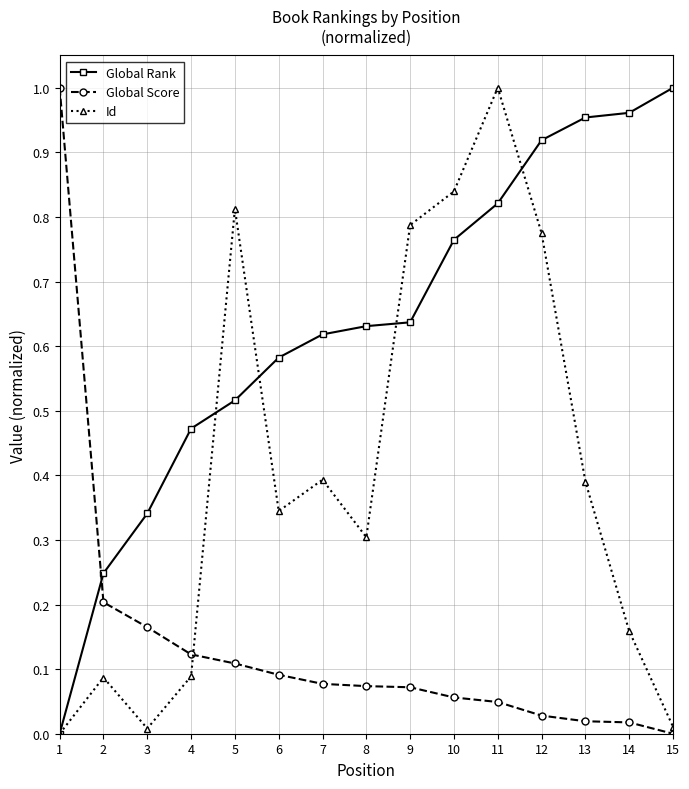

Which series changed the most between 2 and 13?

Global Rank